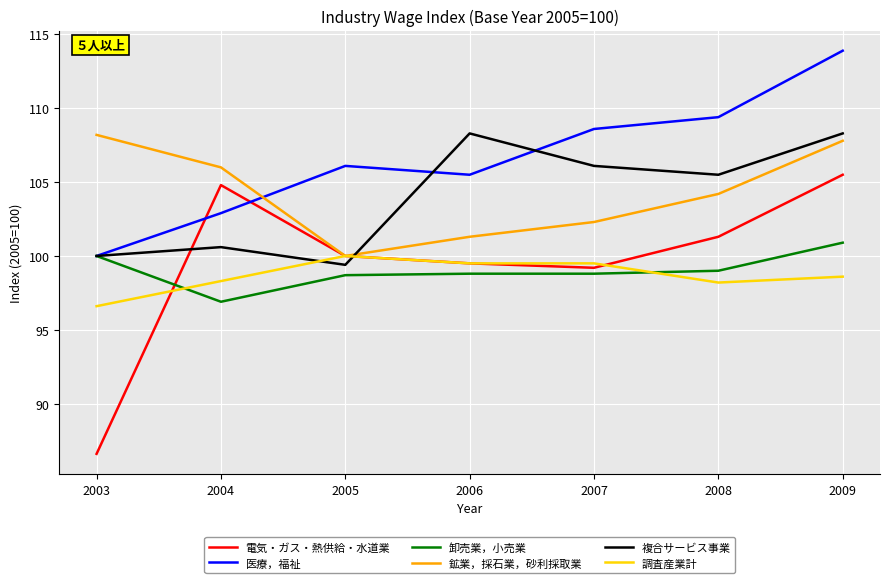

Which series ends up on top after the final intersection of 医療，福祉 and 鉱業，採石業，砂利採取業?

医療，福祉